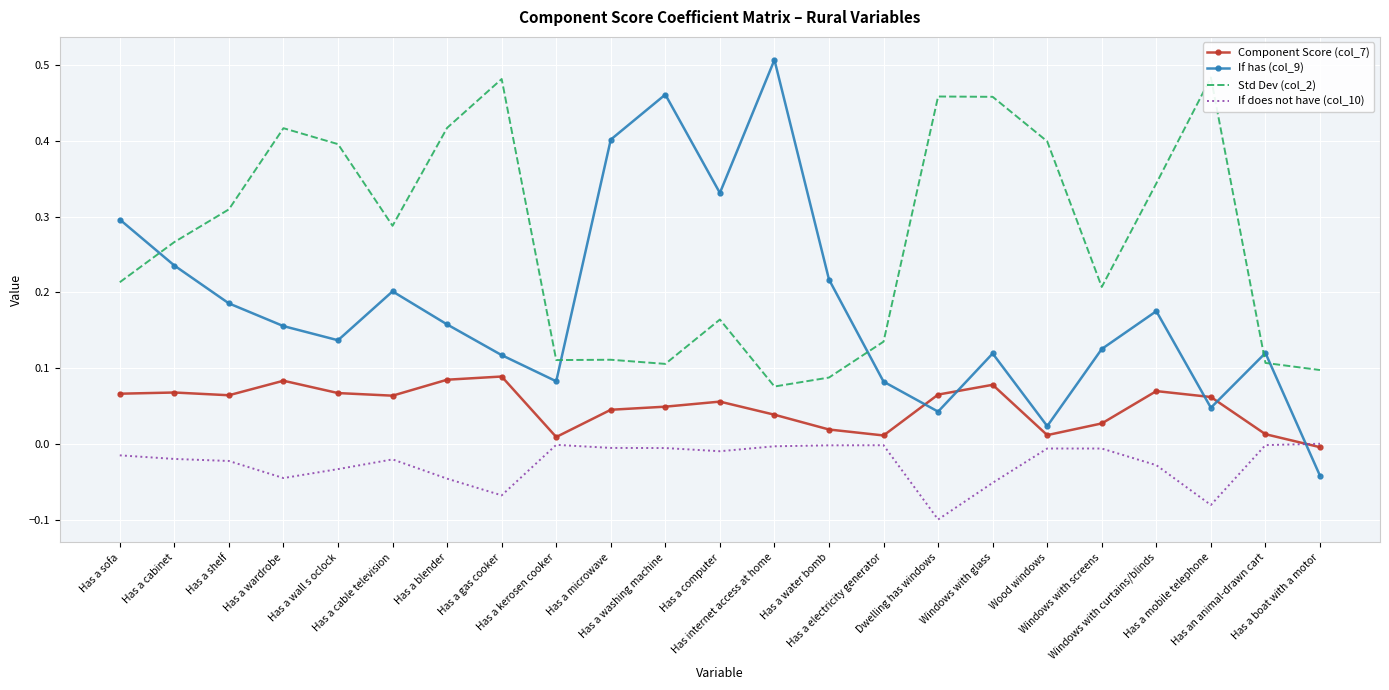

Reading left to right, what are all the values shown in this chart?

Component Score (col_7): 0.1	0.1	0.1	0.1	0.1	0.1	0.1	0.1	0.0	0.0	0.0	0.1	0.0	0.0	0.0	0.1	0.1	0.0	0.0	0.1	0.1	0.0	-0.0
If has (col_9): 0.3	0.2	0.2	0.2	0.1	0.2	0.2	0.1	0.1	0.4	0.5	0.3	0.5	0.2	0.1	0.0	0.1	0.0	0.1	0.2	0.0	0.1	-0.0
Std Dev (col_2): 0.2	0.3	0.3	0.4	0.4	0.3	0.4	0.5	0.1	0.1	0.1	0.2	0.1	0.1	0.1	0.5	0.5	0.4	0.2	0.3	0.5	0.1	0.1
If does not have (col_10): -0.0	-0.0	-0.0	-0.0	-0.0	-0.0	-0.0	-0.1	-0.0	-0.0	-0.0	-0.0	-0.0	-0.0	-0.0	-0.1	-0.1	-0.0	-0.0	-0.0	-0.1	-0.0	0.0